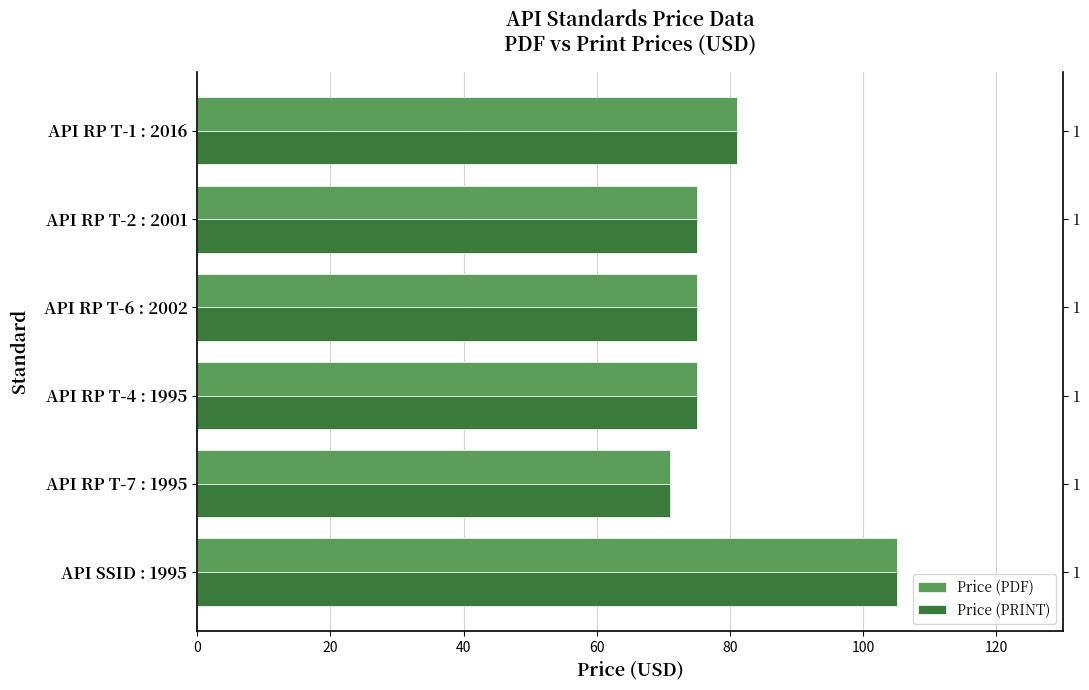

Reading right to left, what are all the values shown in this chart?

Price (PDF): 81	75	75	75	71	105
Price (PRINT): 81	75	75	75	71	105